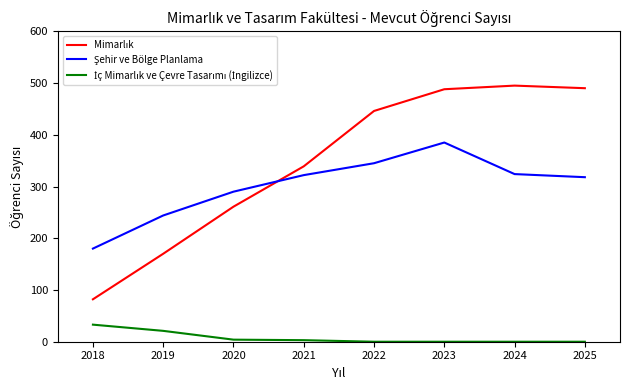

What is the greatest value displayed?

495